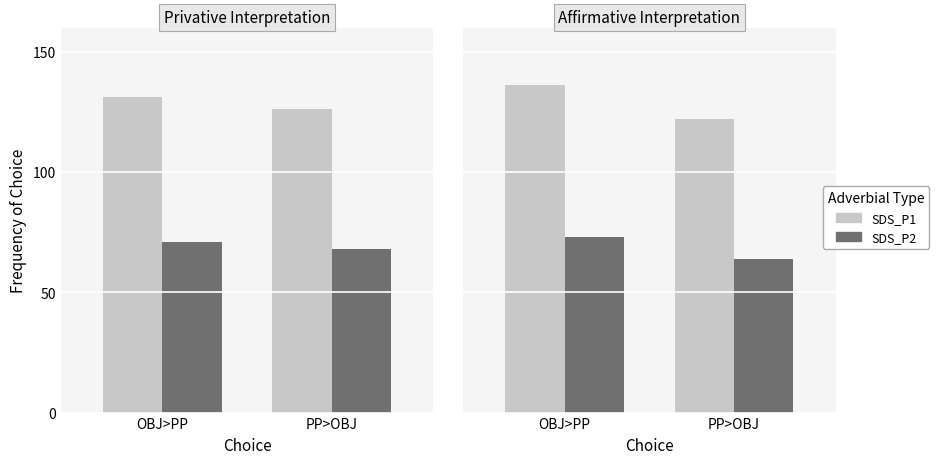

Between OBJ>PP and PP>OBJ, which is larger?

OBJ>PP